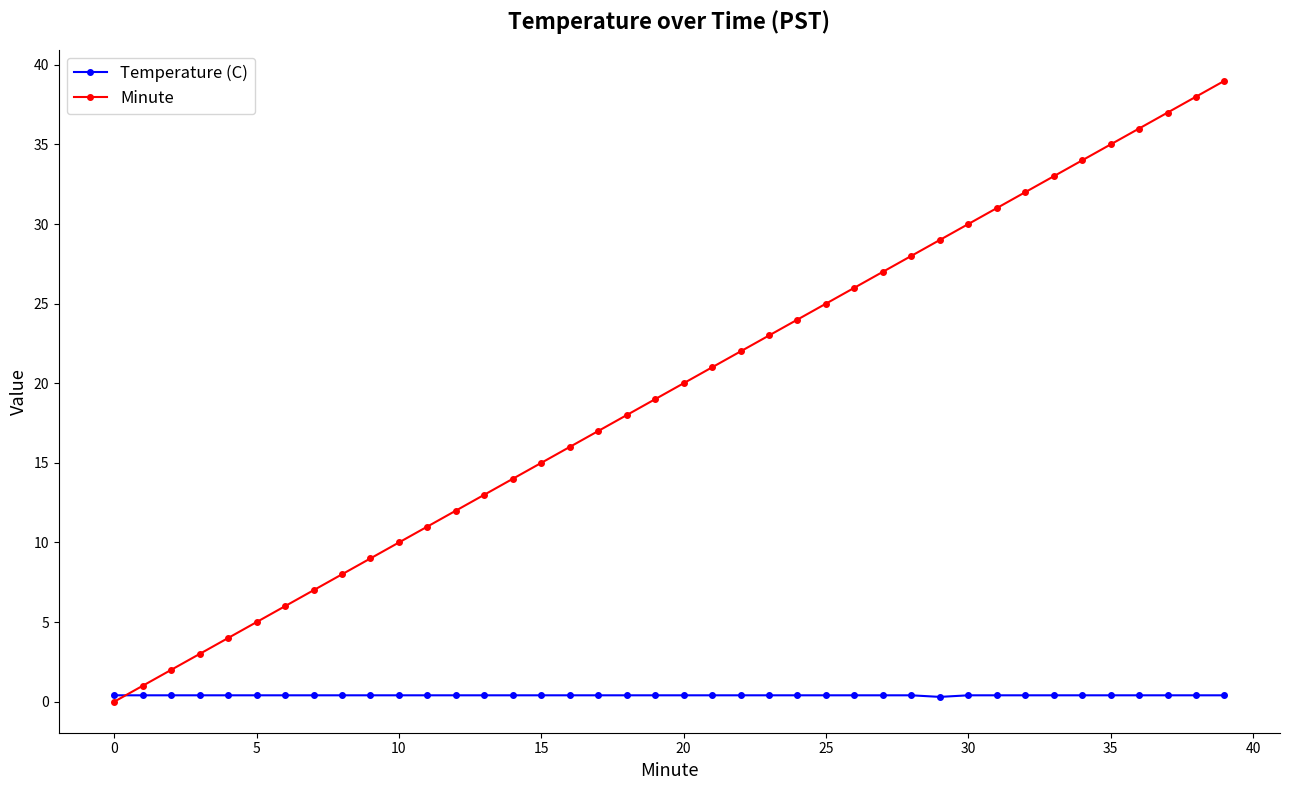

What is the maximum value for Minute?

39.0